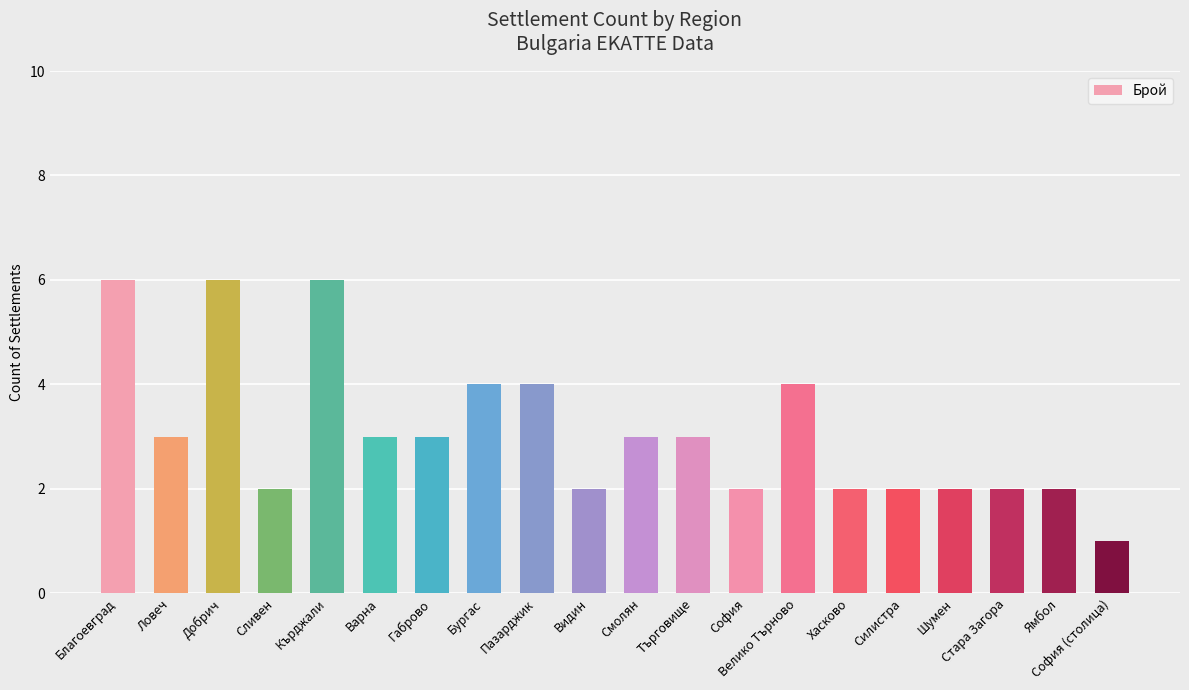

Count the number of categories in the chart.

20